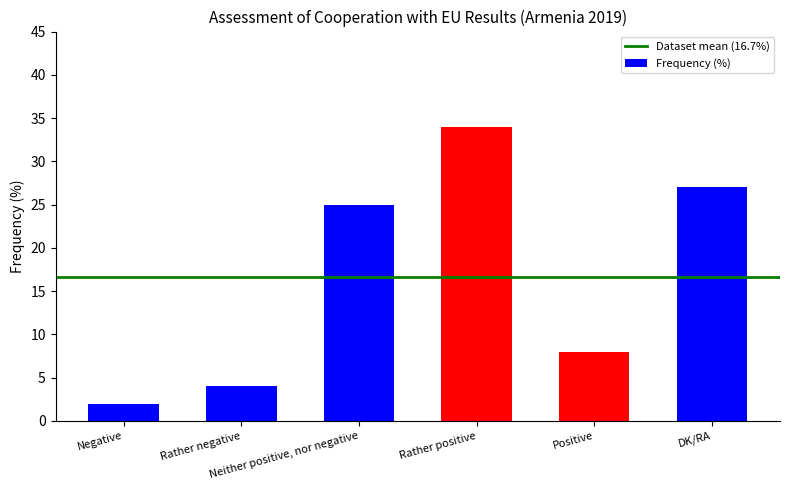

What is the value of the 6th bar from the left?

27